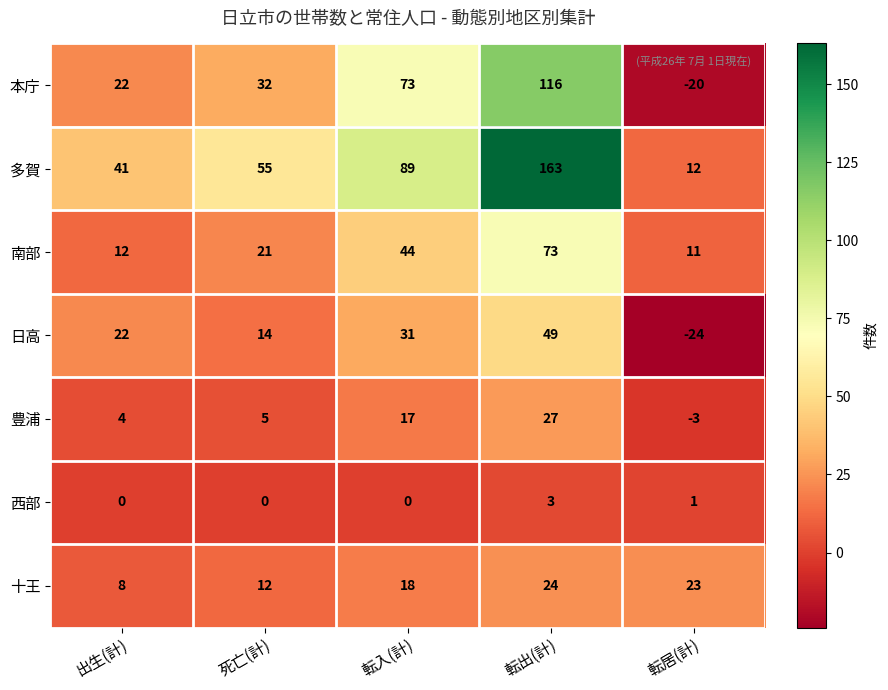

At which label does 豊浦 reach its minimum?

転居(計)